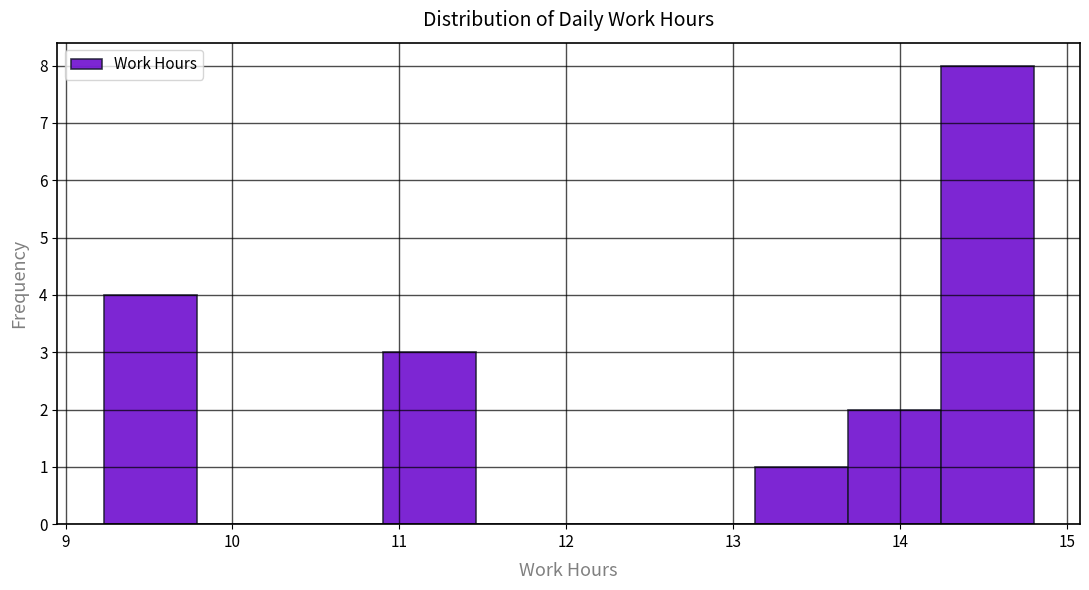

Over which range of the x-axis is the bar tallest?

14.2 to 14.8